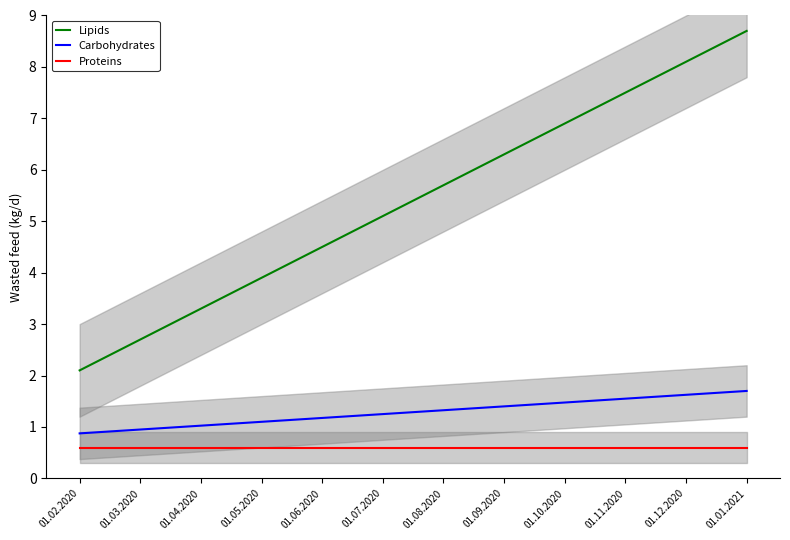

What is the total value across all series at 01.02.2020?

3.6